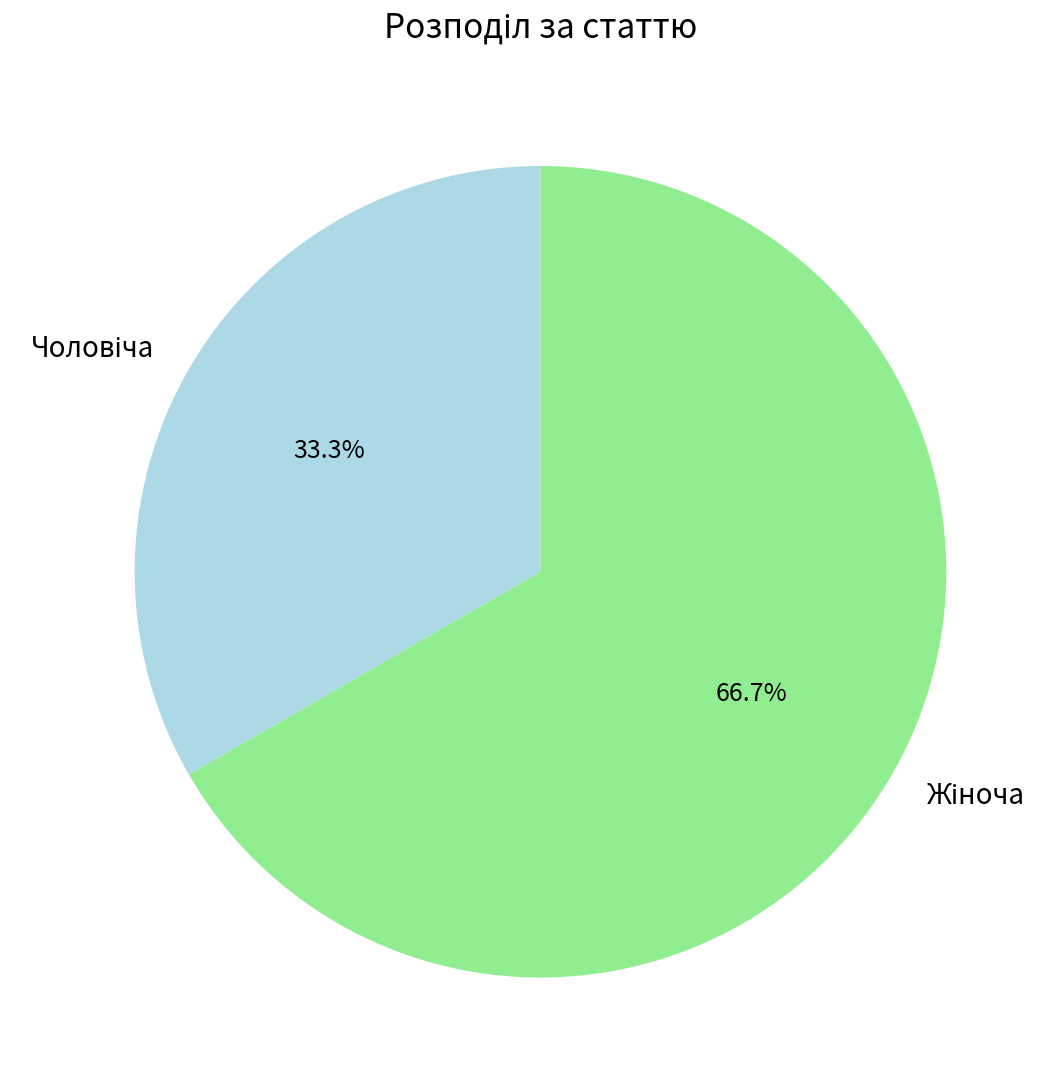

Approximately how many times larger is the value at Жіноча compared to Чоловіча?

2.0